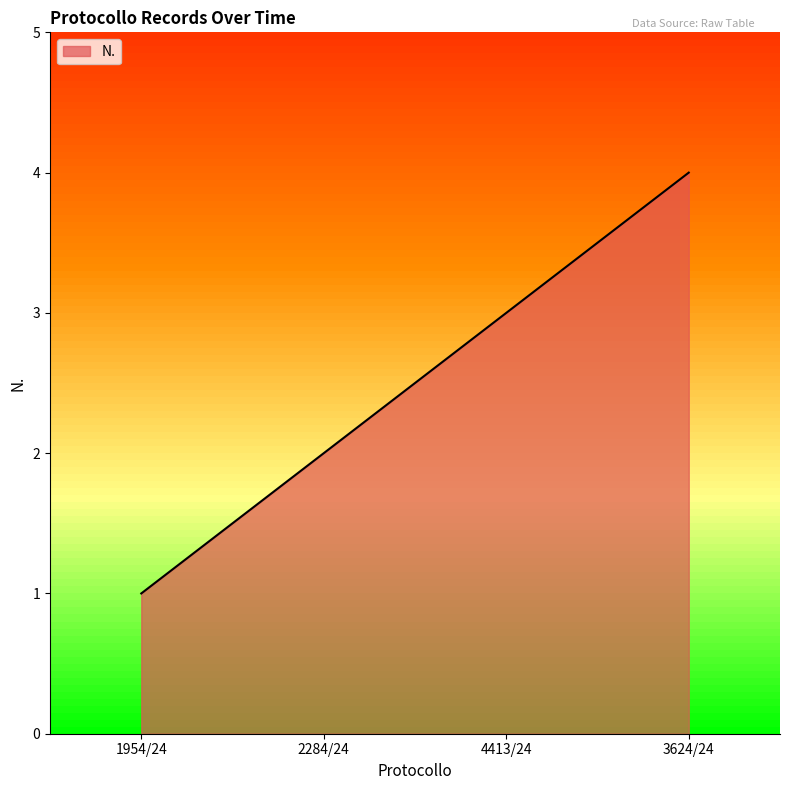

What is the sum of all values?

10